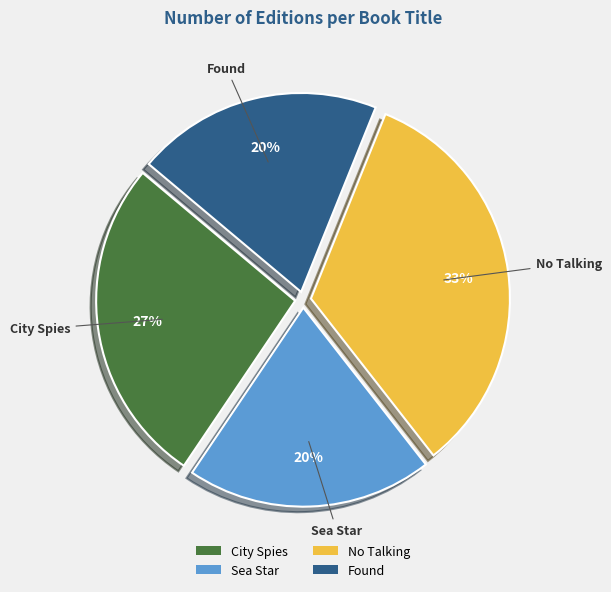

Does No Talking represent more than half of the total?

No